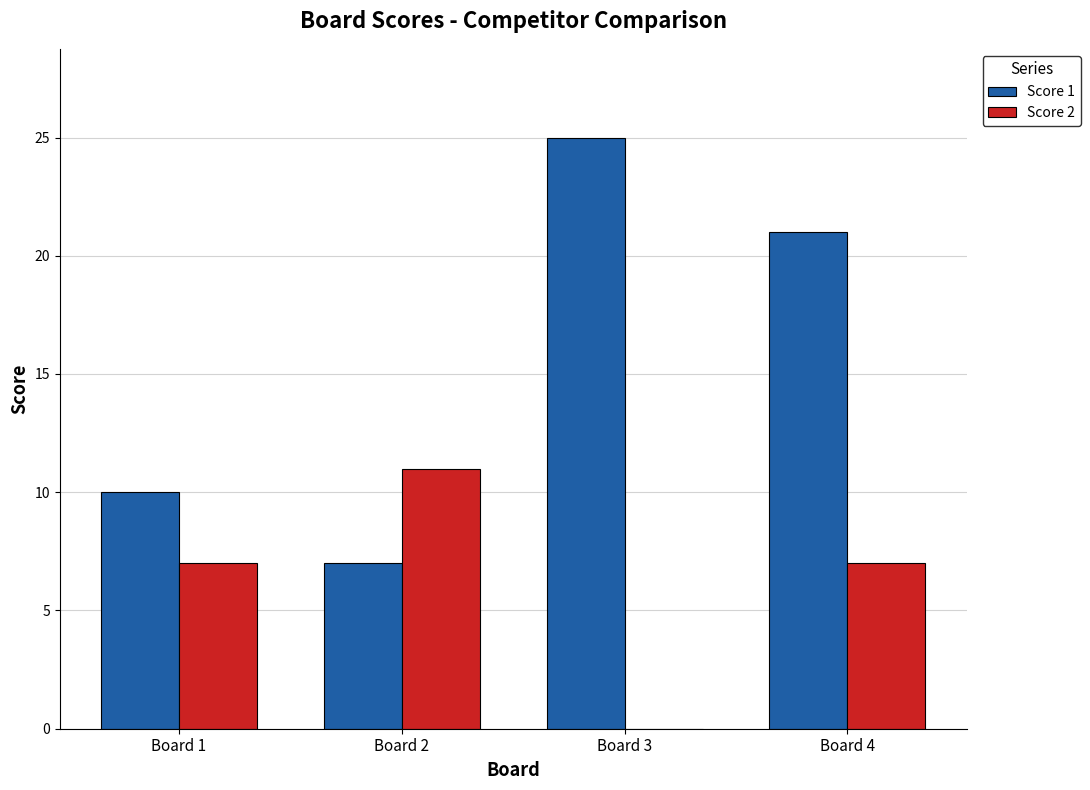

At which category is the sum across all series the highest?

Board 4